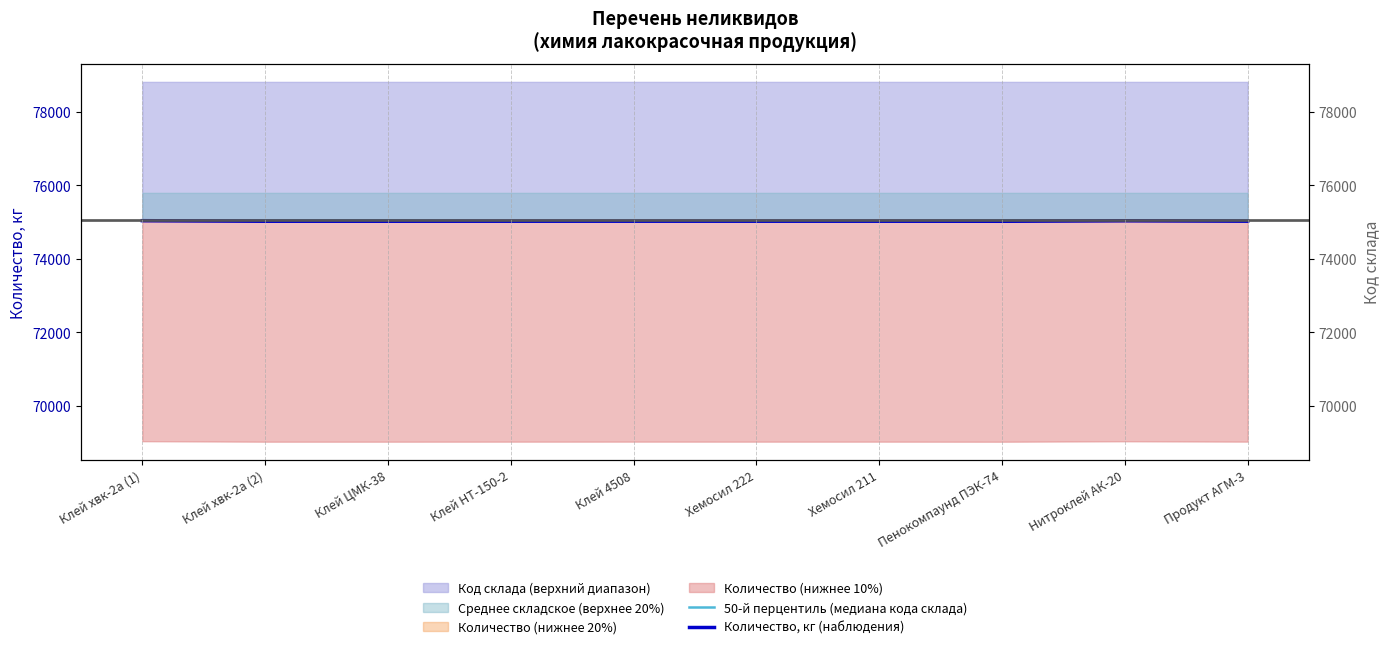

What is the label of the 1st point from the right?

Продукт АГМ-3